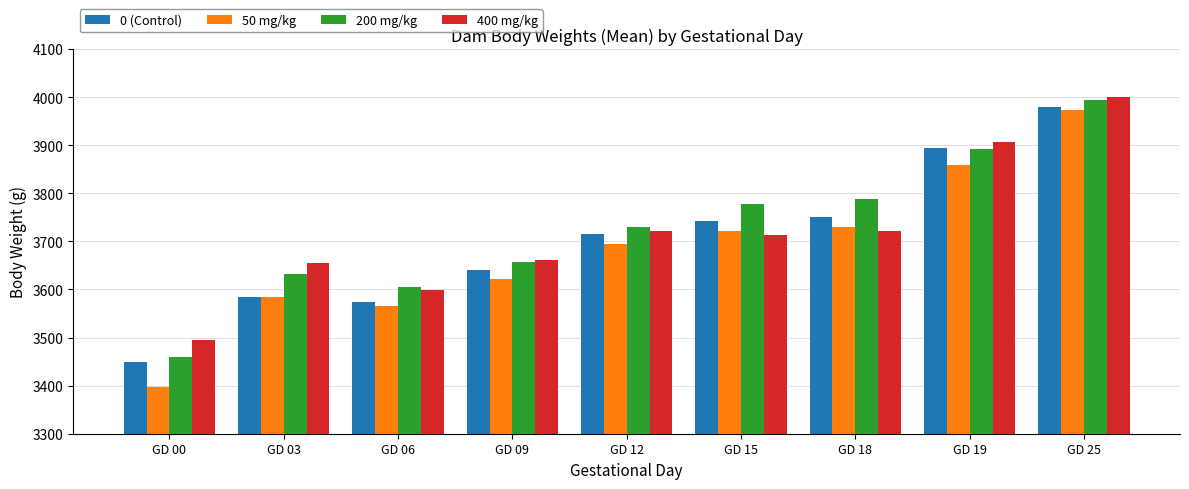

Where is 0 (Control) nearest to the value 3713?

GD 12